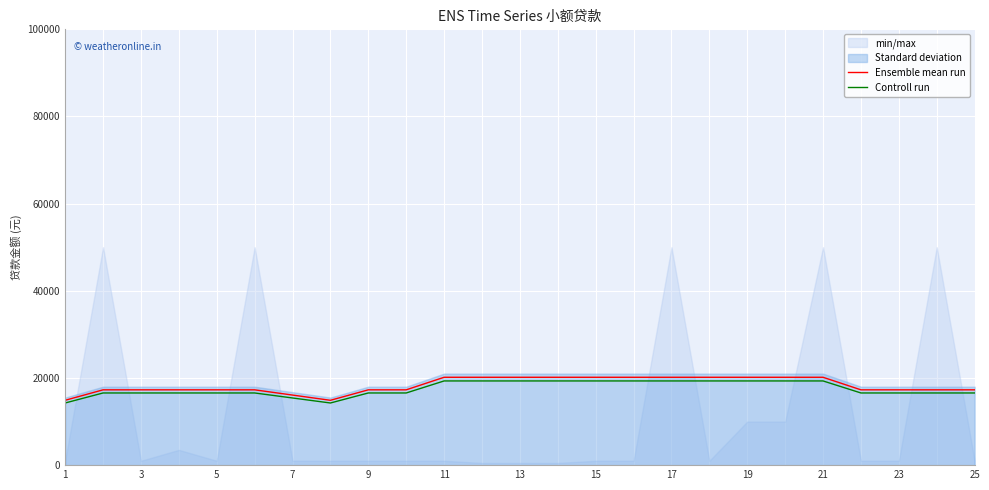

What is the lowest value of the Ensemble mean run series?

14880